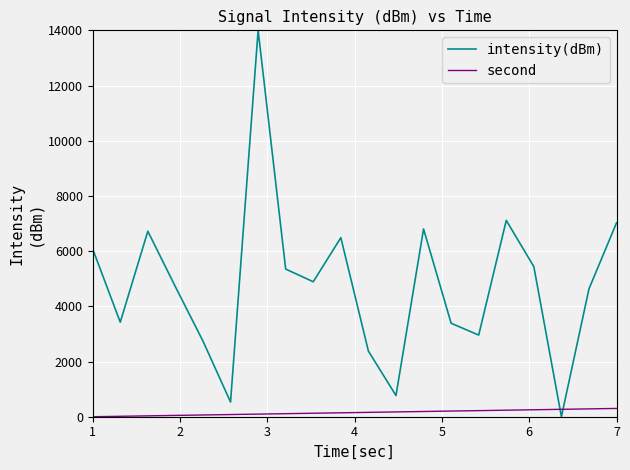

Which series has the largest total across all categories?

intensity(dBm)